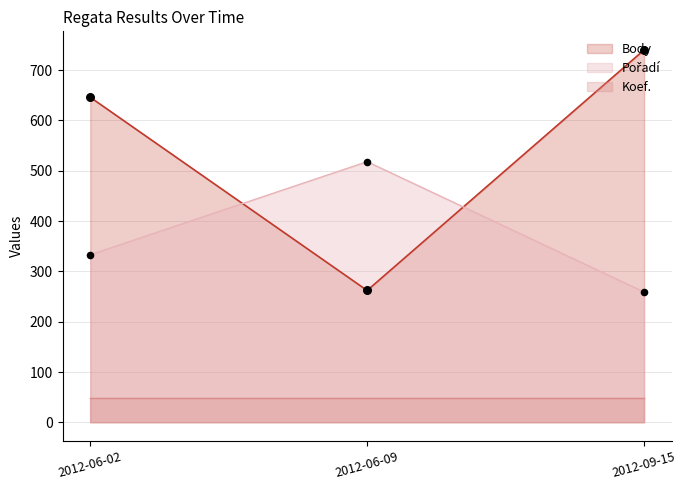

What is the maximum value for Body?

740